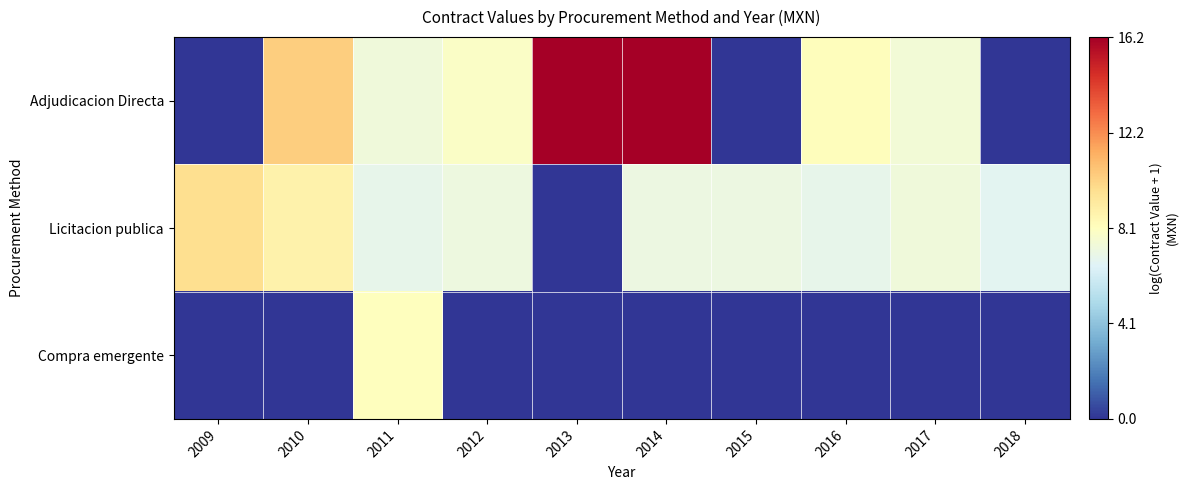

Which has a higher value, 2012 or 2013?

2013